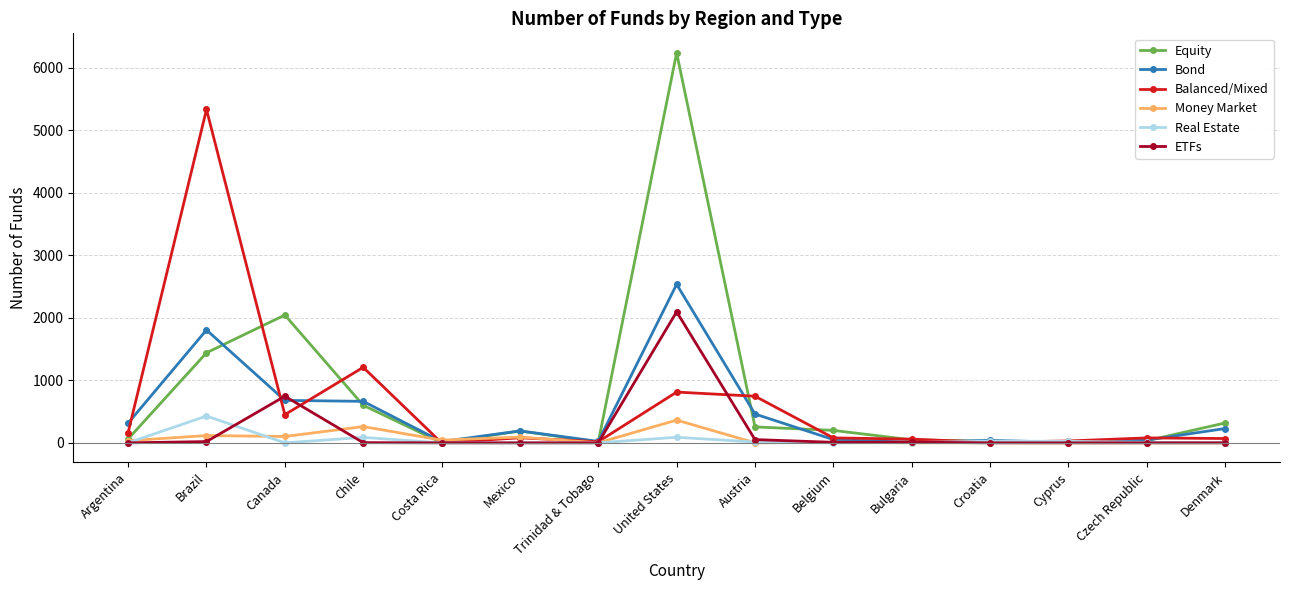

What is the average value of the Money Market series?

68